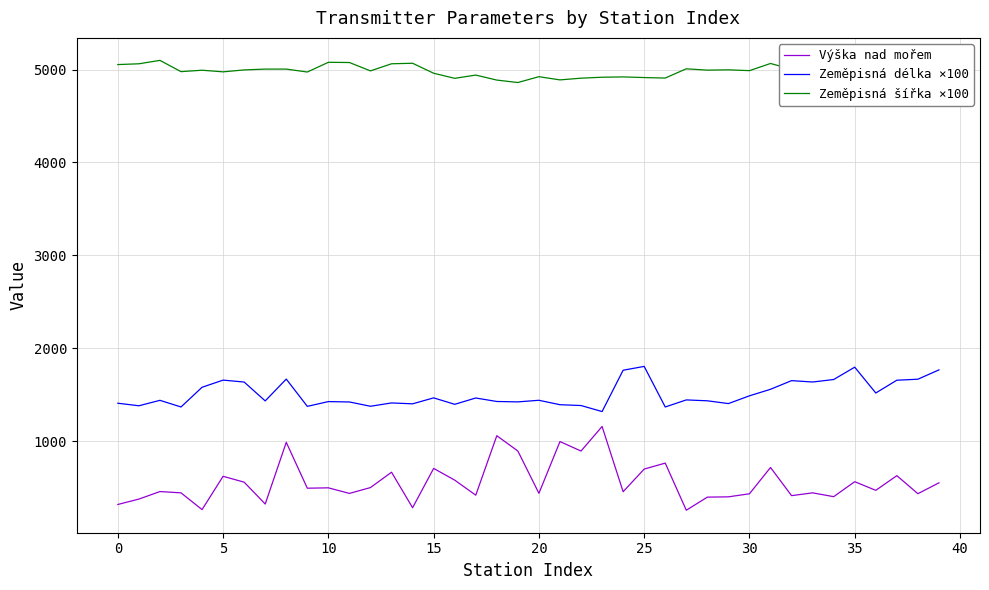

Which series has the largest total across all categories?

Zeměpisná šířka ×100